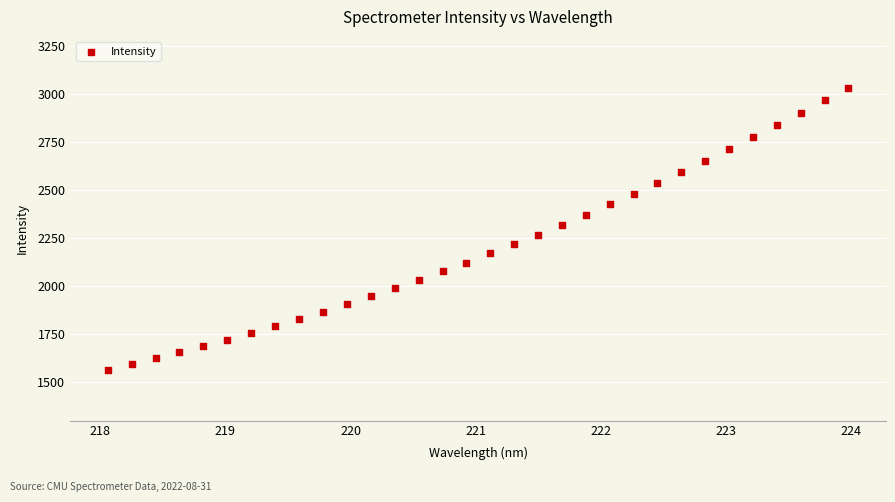

What is the range of X values (max minus min)?

5.9